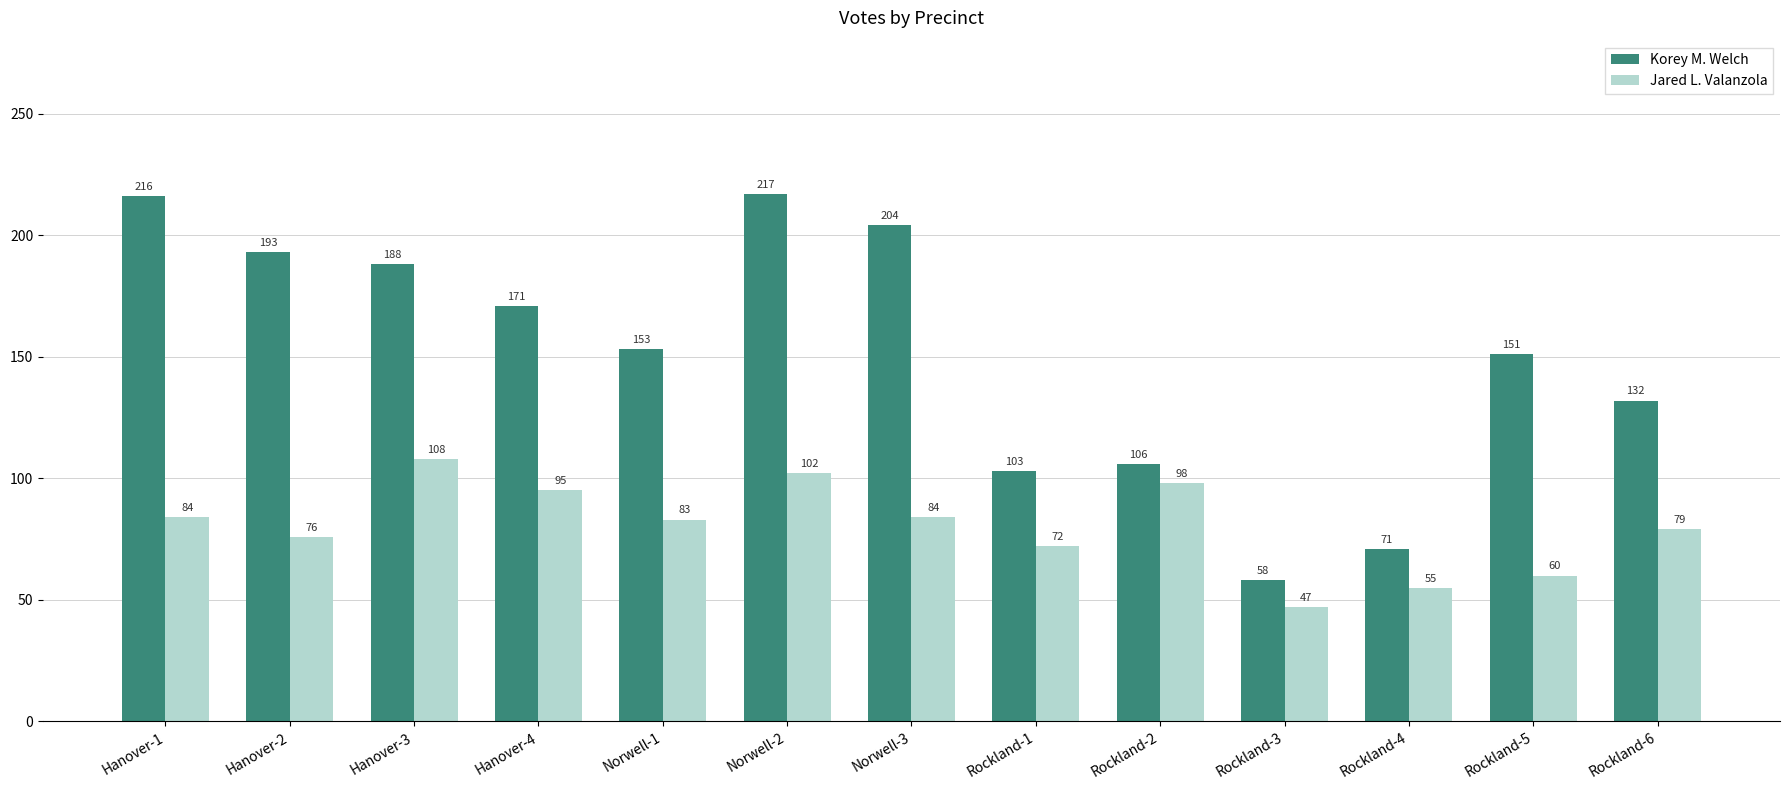

Are the bars horizontal?

No